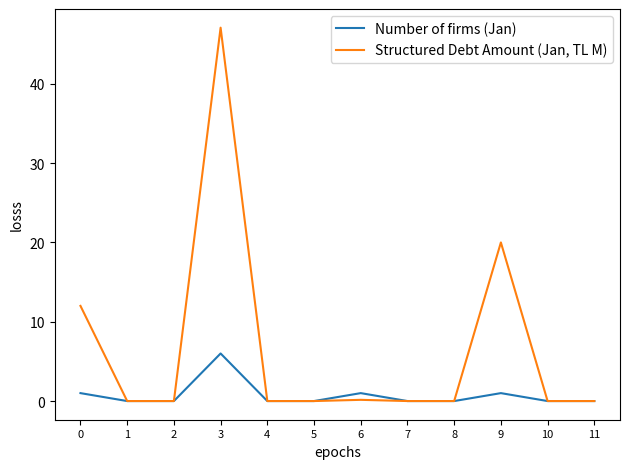

What is the maximum value for Number of firms (Jan)?

6.0